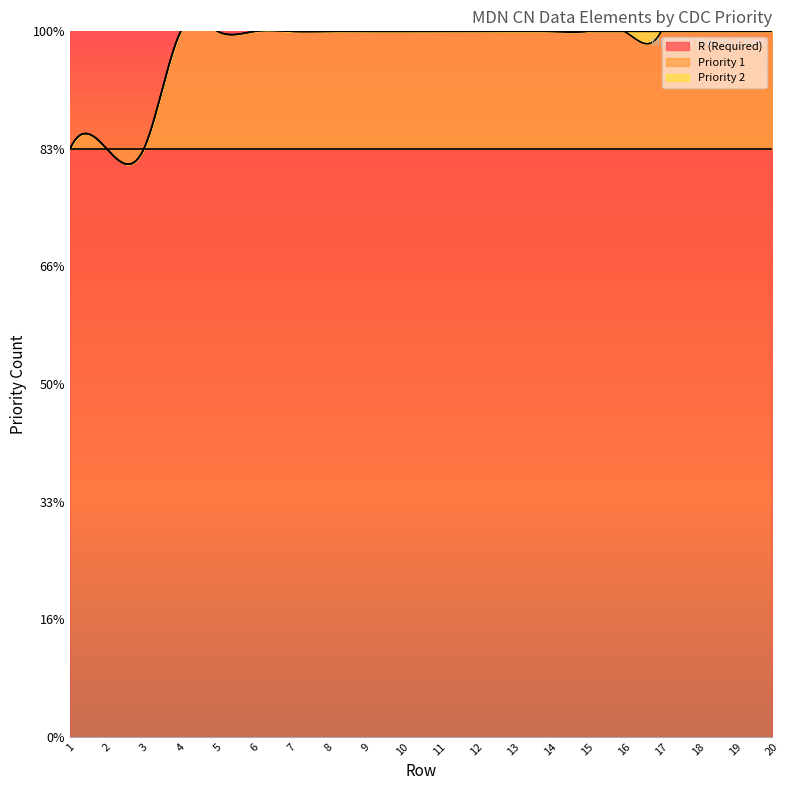

True or false: R (Required) and Priority 1 intersect in this chart.

False